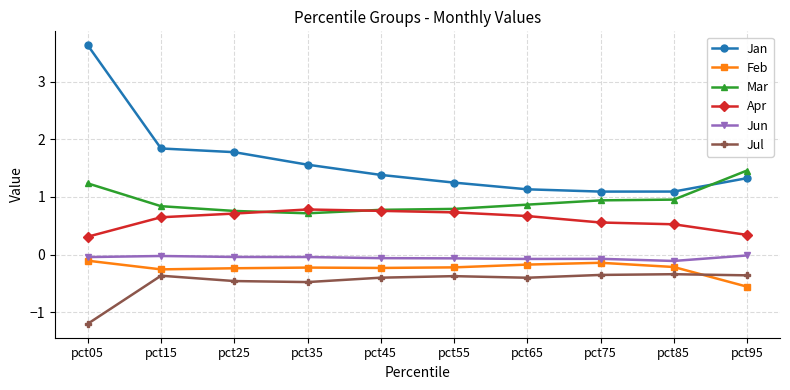

True or false: Feb and Apr cross at least once.

False